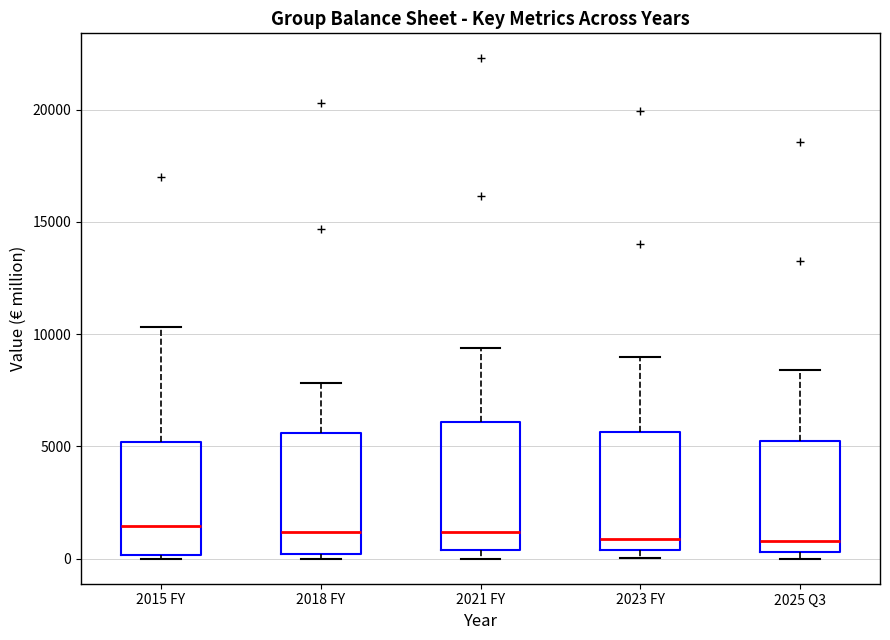

Reading left to right, read every box against the y-axis: the position of its median line, the range the box covers, and the ends of its whiskers. The values are not printed on the chart, so give them approximately, as read against the axis.

2015 FY: median 1500, box 0 to 5000, whiskers 0 (just below the box's lower edge) to 10500
2018 FY: median 1000, box 0 to 5500, whiskers 0 (just below the box's lower edge) to 8000
2021 FY: median 1000, box 500 to 6000, whiskers 0 to 9500
2023 FY: median 1000, box 500 to 5500, whiskers 0 to 9000
2025 Q3: median 1000, box 500 to 5500, whiskers 0 to 8500